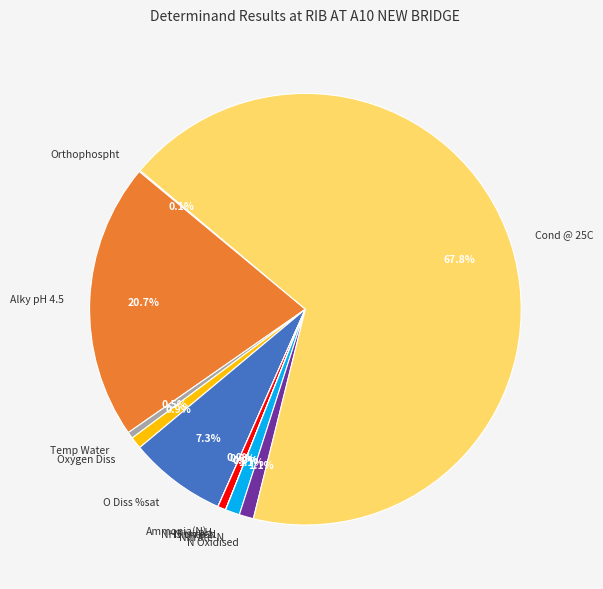

How much of the chart is everything except O Diss %sat?

92.7%